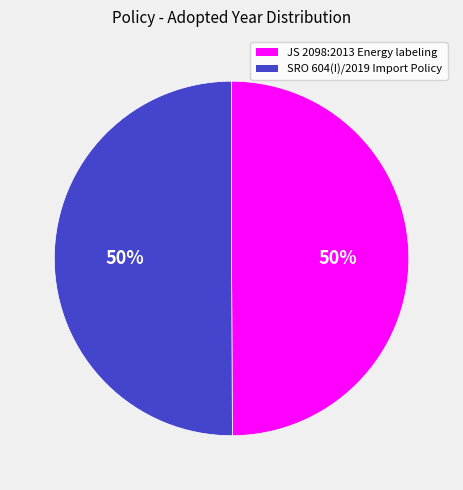

To the nearest percent, what portion does JS 2098:2013 Energy labeling represent?

50%